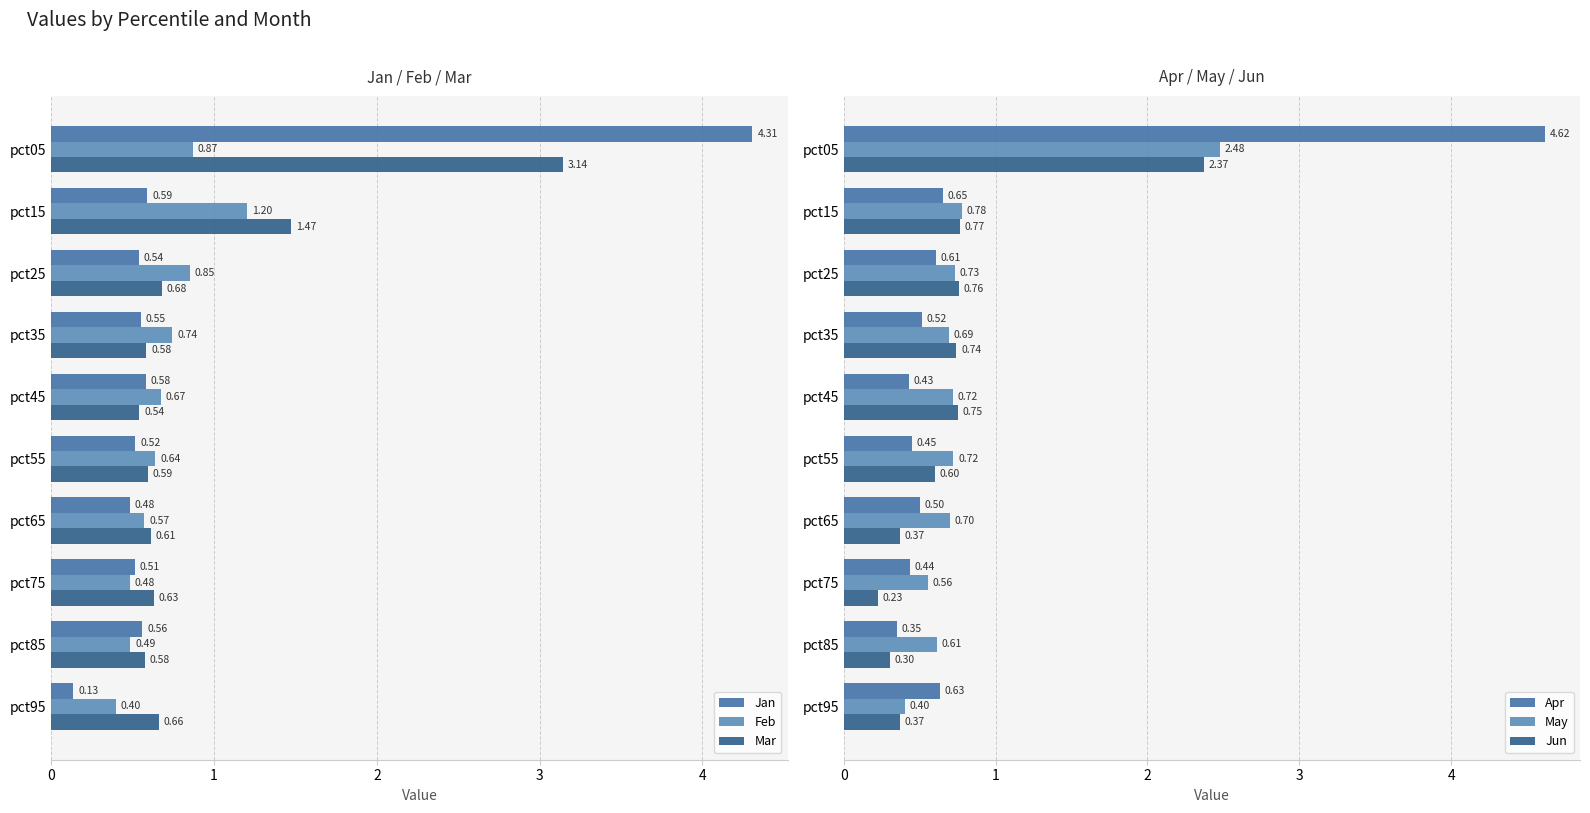

Is it true that Mar equals 0.6 at pct75?

True